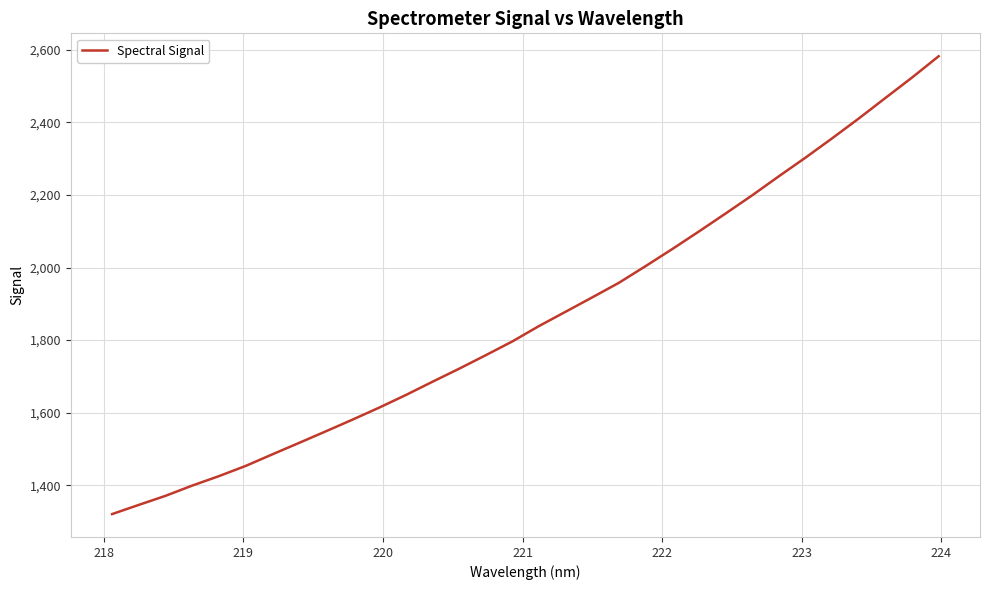

What is the difference between the maximum and minimum values?

1261.9